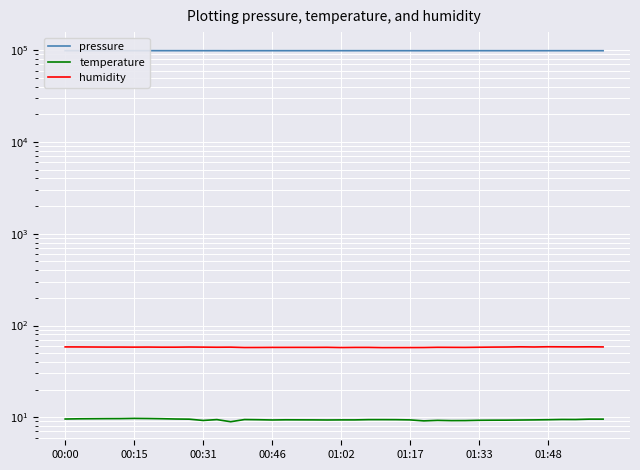

What position from the right is 00:31?

38